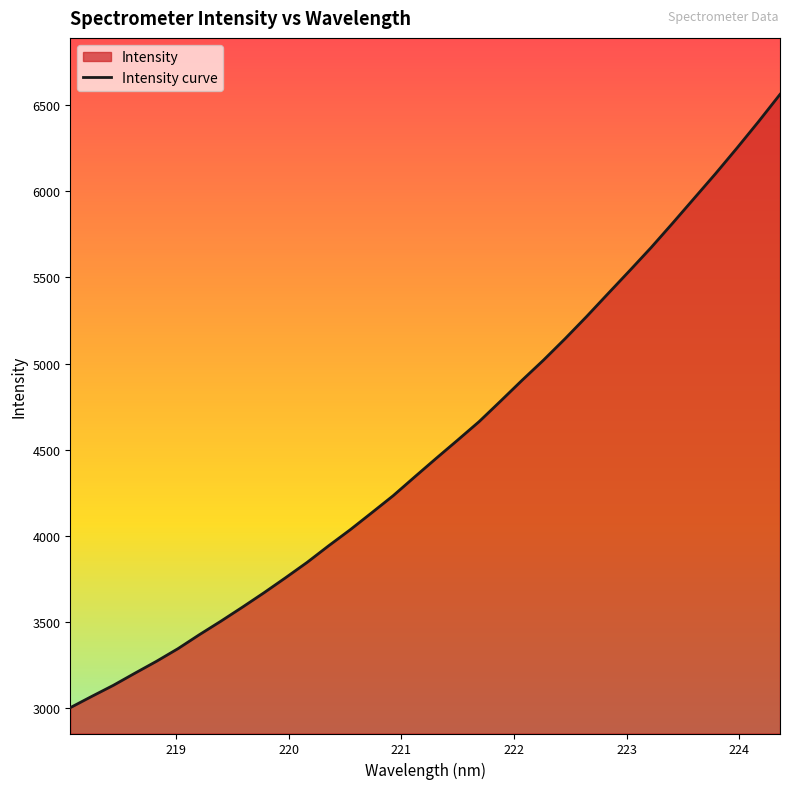

List the labels in order of value, smallest first.

218.0596, 218.2508, 218.442, 218.6332, 218.8244, 219.0156, 219.2067, 219.3979, 219.589, 219.7801, 219.9712, 220.1623, 220.3533, 220.5444, 220.7354, 220.9264, 221.1174, 221.3083, 221.4993, 221.6902, 221.8812, 222.0721, 222.263, 222.4538, 222.6447, 222.8355, 223.0264, 223.2172, 223.408, 223.5987, 223.7895, 223.9802, 224.1709, 224.3616